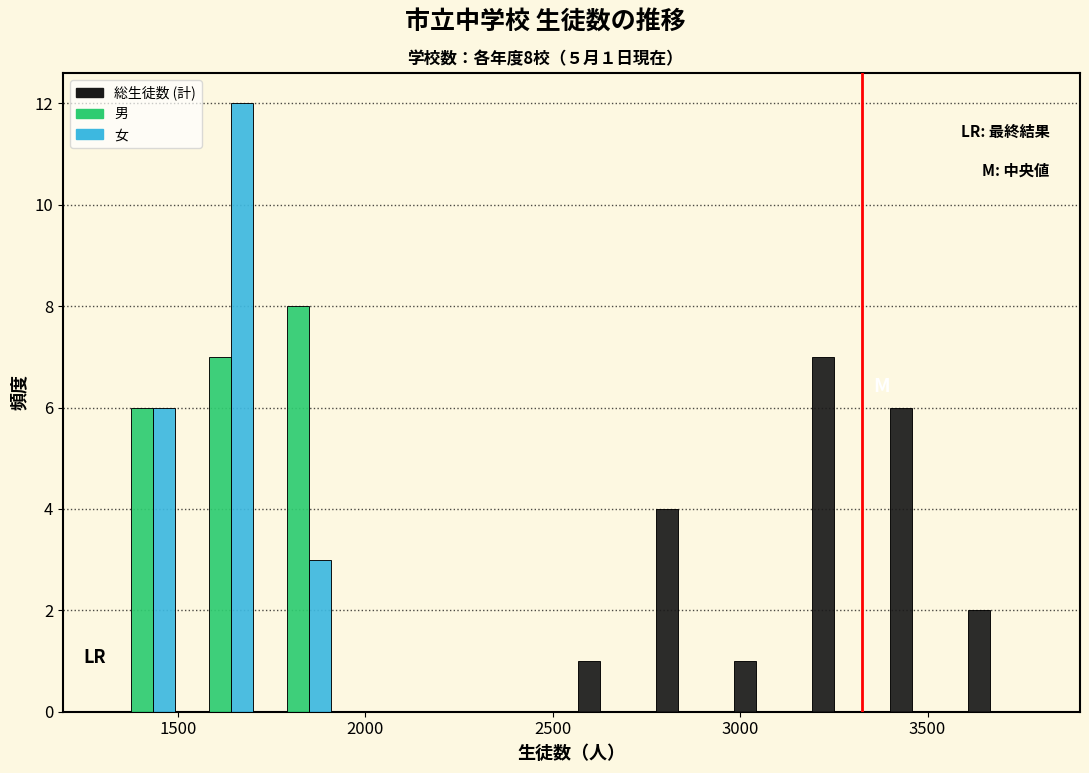

In the 女 series, which range on the x-axis has the tallest bar?

1500 to 1700